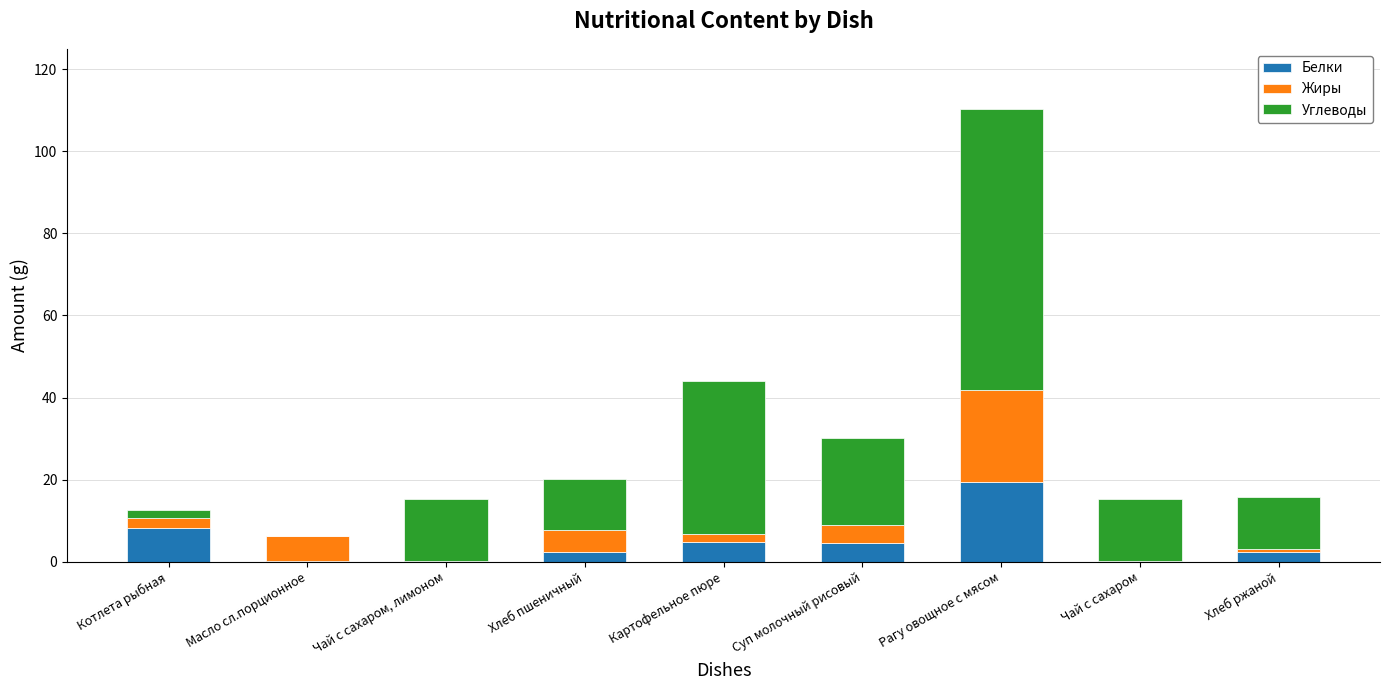

How many distinct data groups are displayed?

3